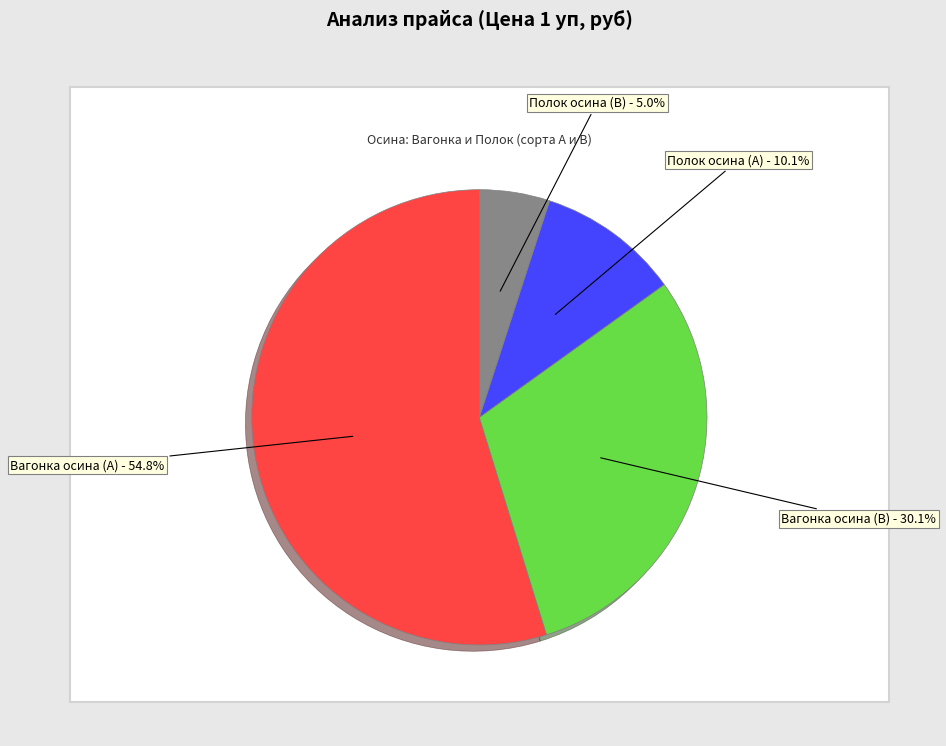

Count the number of slices in the pie.

4